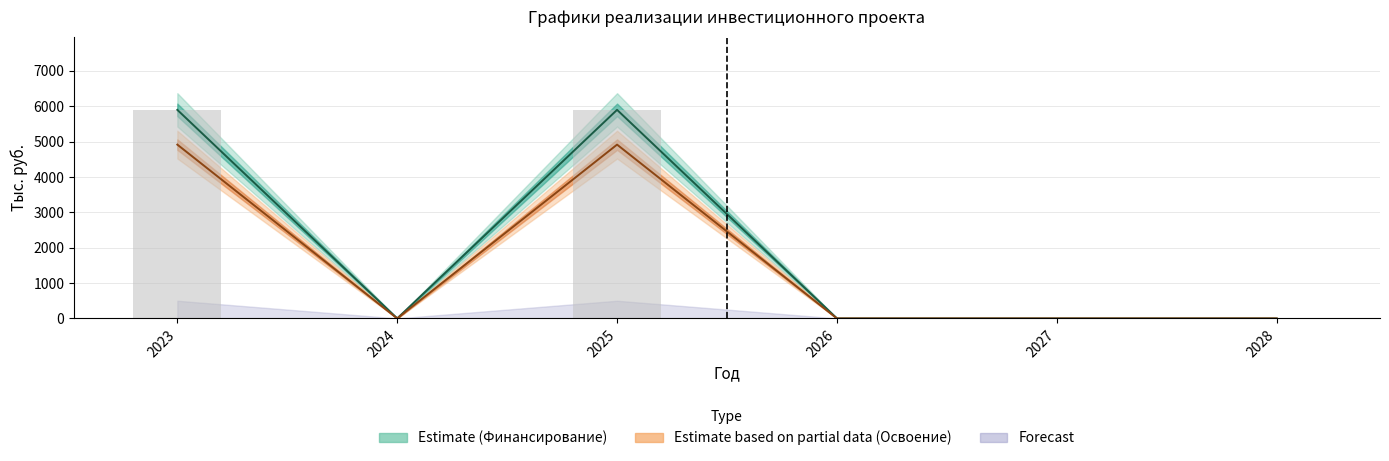

What is the difference between the maximum and minimum values in the Финансирование план series?

5898